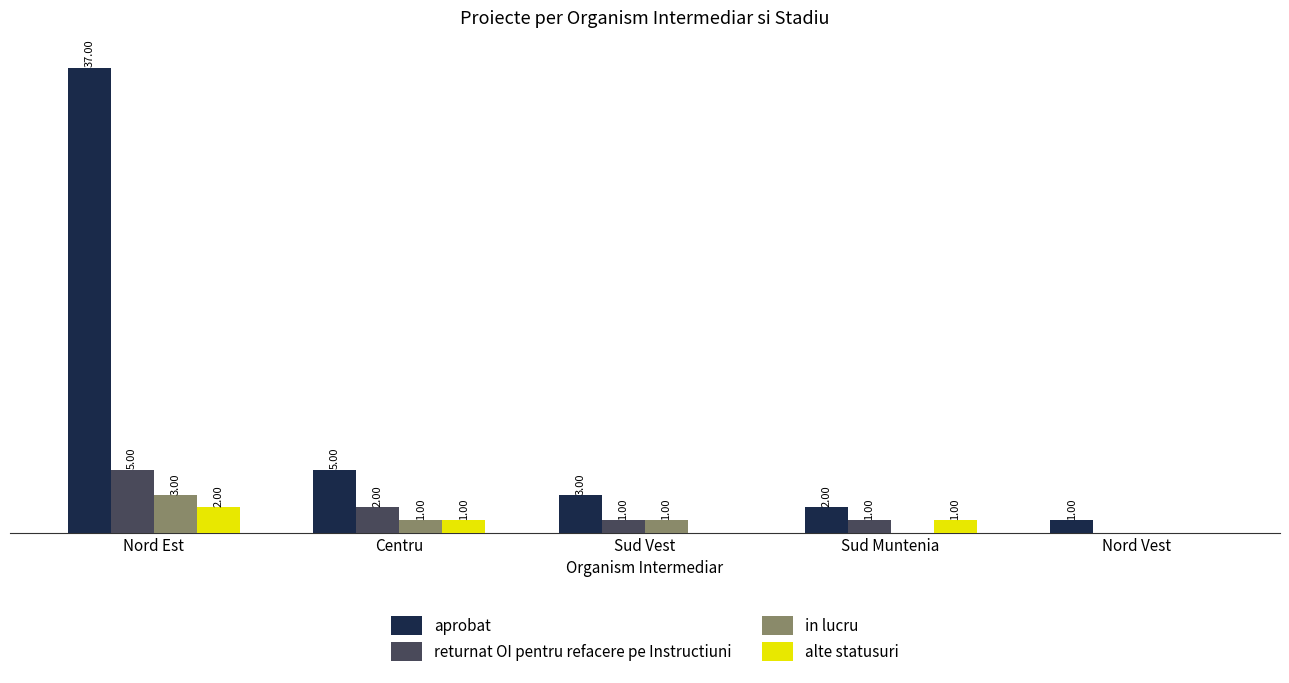

At which label does in lucru reach its peak?

Nord Est